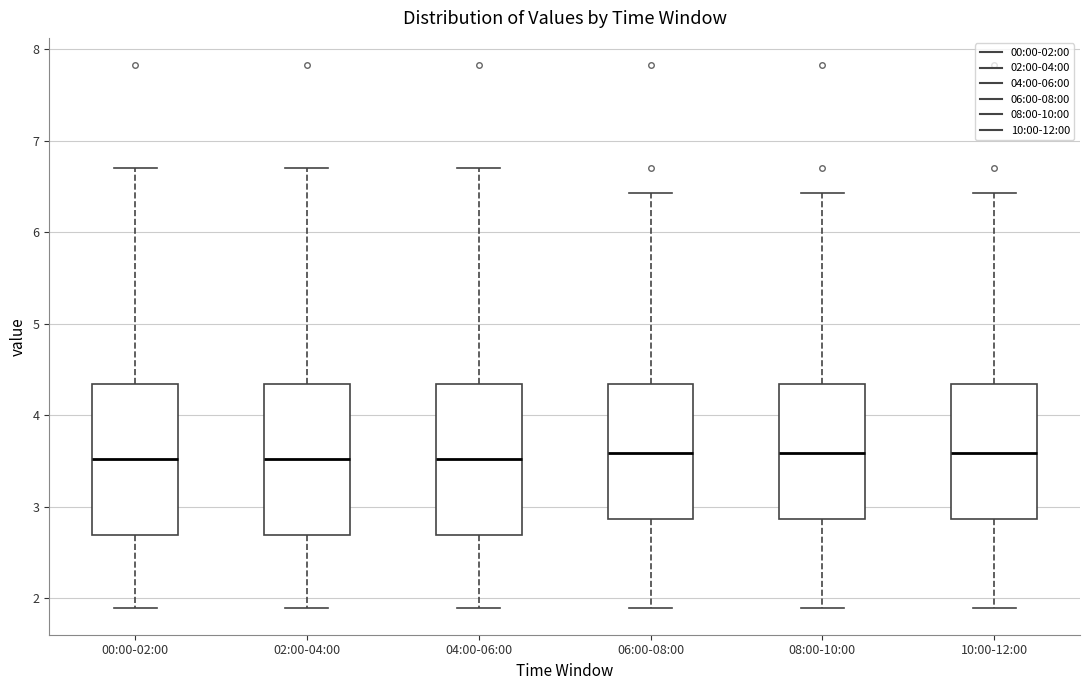

Reading left to right, read every box against the y-axis: the position of its median line, the range the box covers, and the ends of its whiskers. The values are not printed on the chart, so give them approximately, as read against the axis.

00:00-02:00: median 3.5, box 2.7 to 4.3, whiskers 1.9 to 6.7
02:00-04:00: median 3.5, box 2.7 to 4.3, whiskers 1.9 to 6.7
04:00-06:00: median 3.5, box 2.7 to 4.3, whiskers 1.9 to 6.7
06:00-08:00: median 3.6, box 2.9 to 4.3, whiskers 1.9 to 6.4
08:00-10:00: median 3.6, box 2.9 to 4.3, whiskers 1.9 to 6.4
10:00-12:00: median 3.6, box 2.9 to 4.3, whiskers 1.9 to 6.4